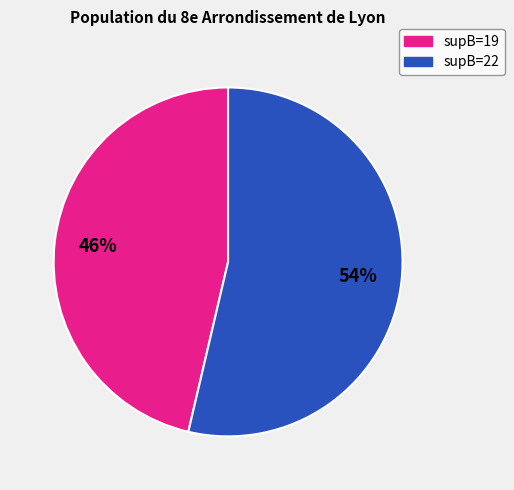

Is there a majority slice in this chart?

Yes